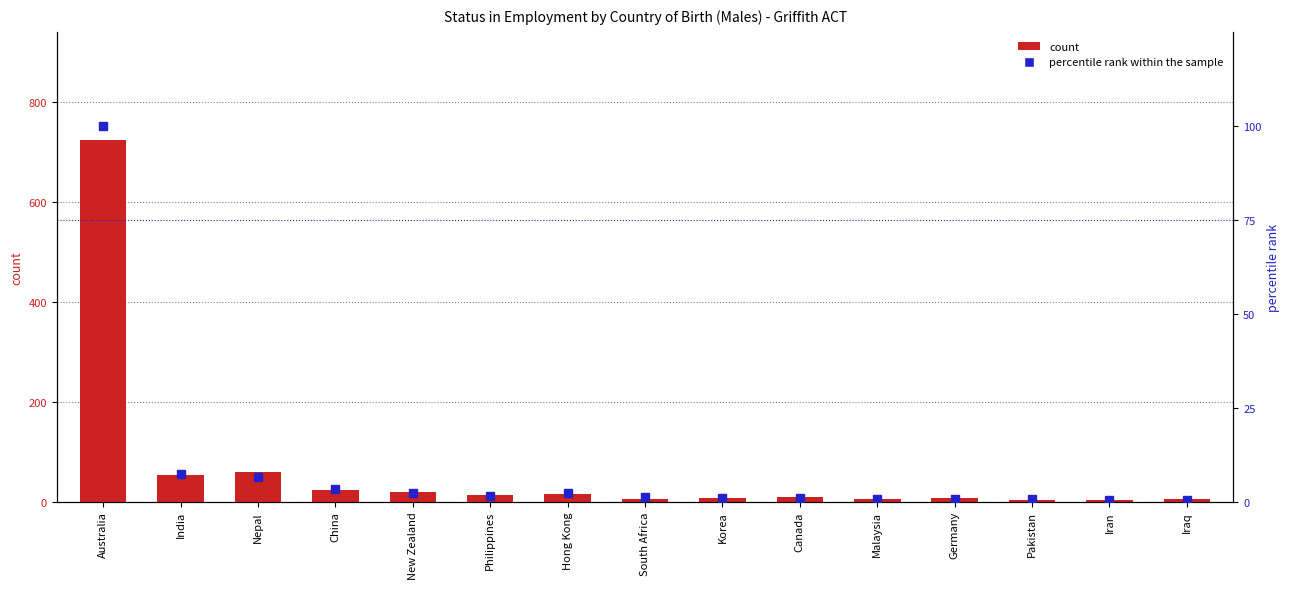

Count the number of categories in the chart.

15